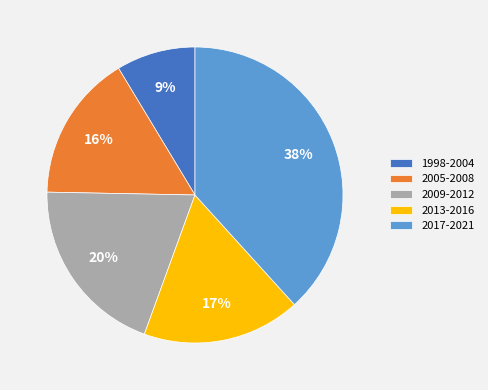

Count the number of slices in the pie.

5